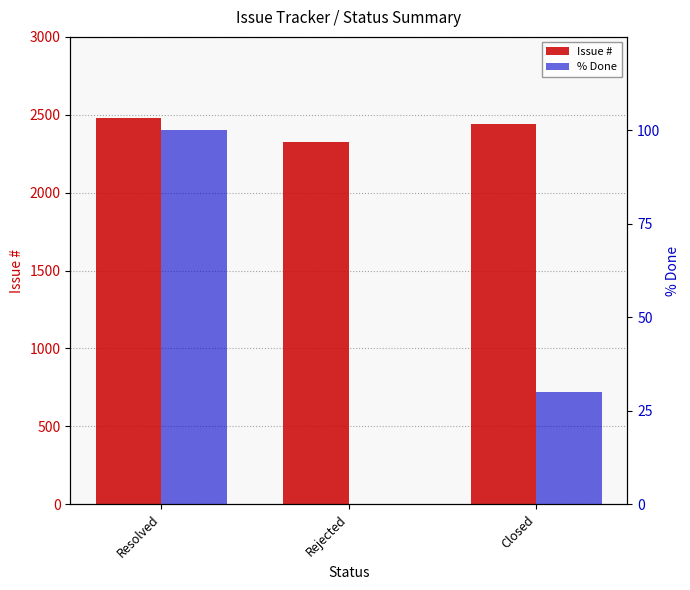

What is the total value across all series at Rejected?

2326